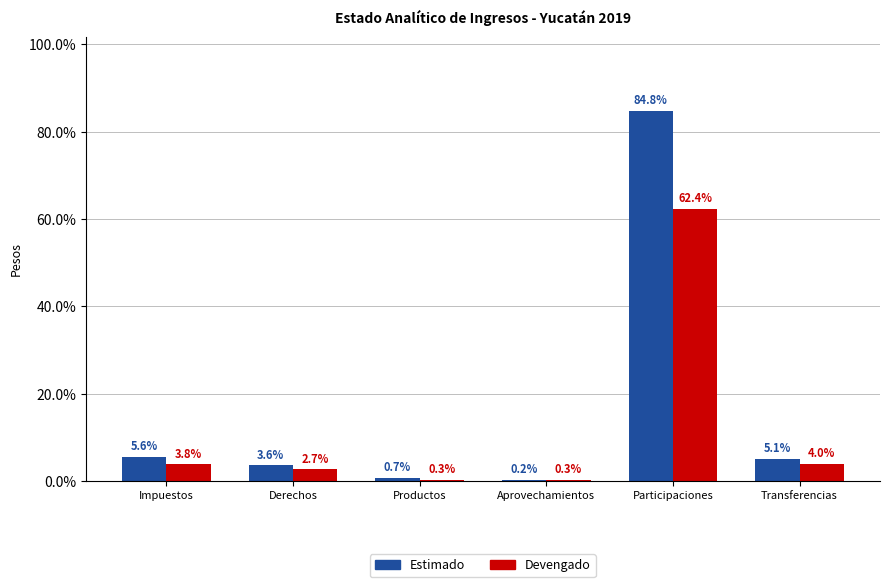

Reading left to right, extract all data points from this chart.

Estimado: 5.6	3.6	0.7	0.2	84.8	5.1
Devengado: 3.8	2.7	0.3	0.3	62.4	4.0